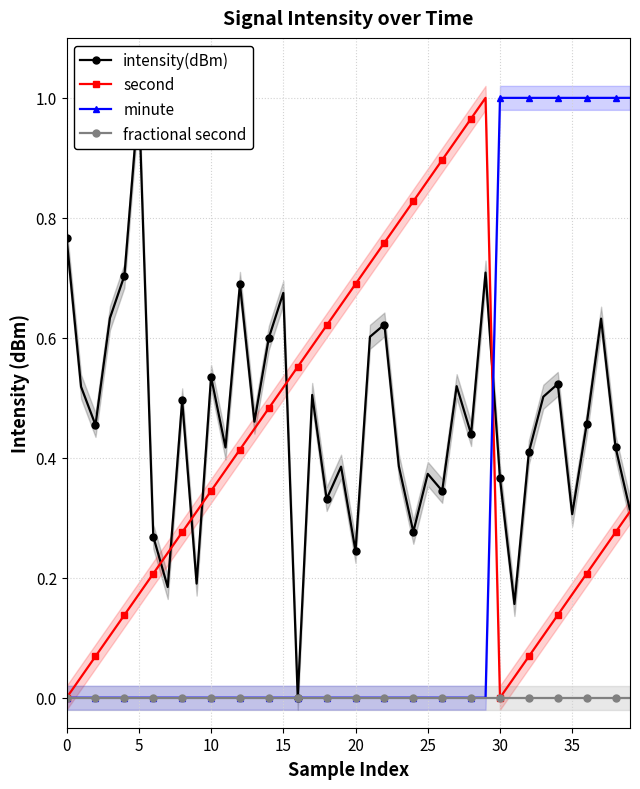

What are all the series names shown in the legend?

intensity(dBm), second, minute, fractional second